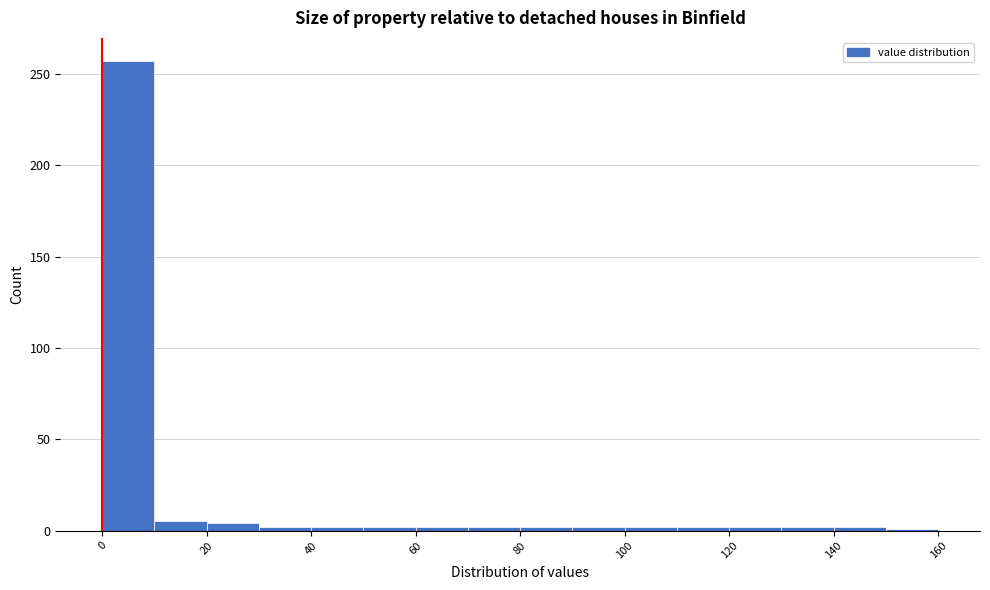

Reading left to right, list every bar in this chart as the range it spans on the x-axis followed by its height. The values are not printed on the chart, so give them approximately, as read against the axis.

0 to 10: 255
10 to 20: 5
20 to 30: under 5
30 to 40: under 5
40 to 50: under 5
50 to 60: under 5
60 to 70: under 5
70 to 80: under 5
80 to 90: under 5
90 to 100: under 5
100 to 110: under 5
110 to 120: under 5
120 to 130: under 5
130 to 140: under 5
140 to 150: under 5
150 to 160: under 5